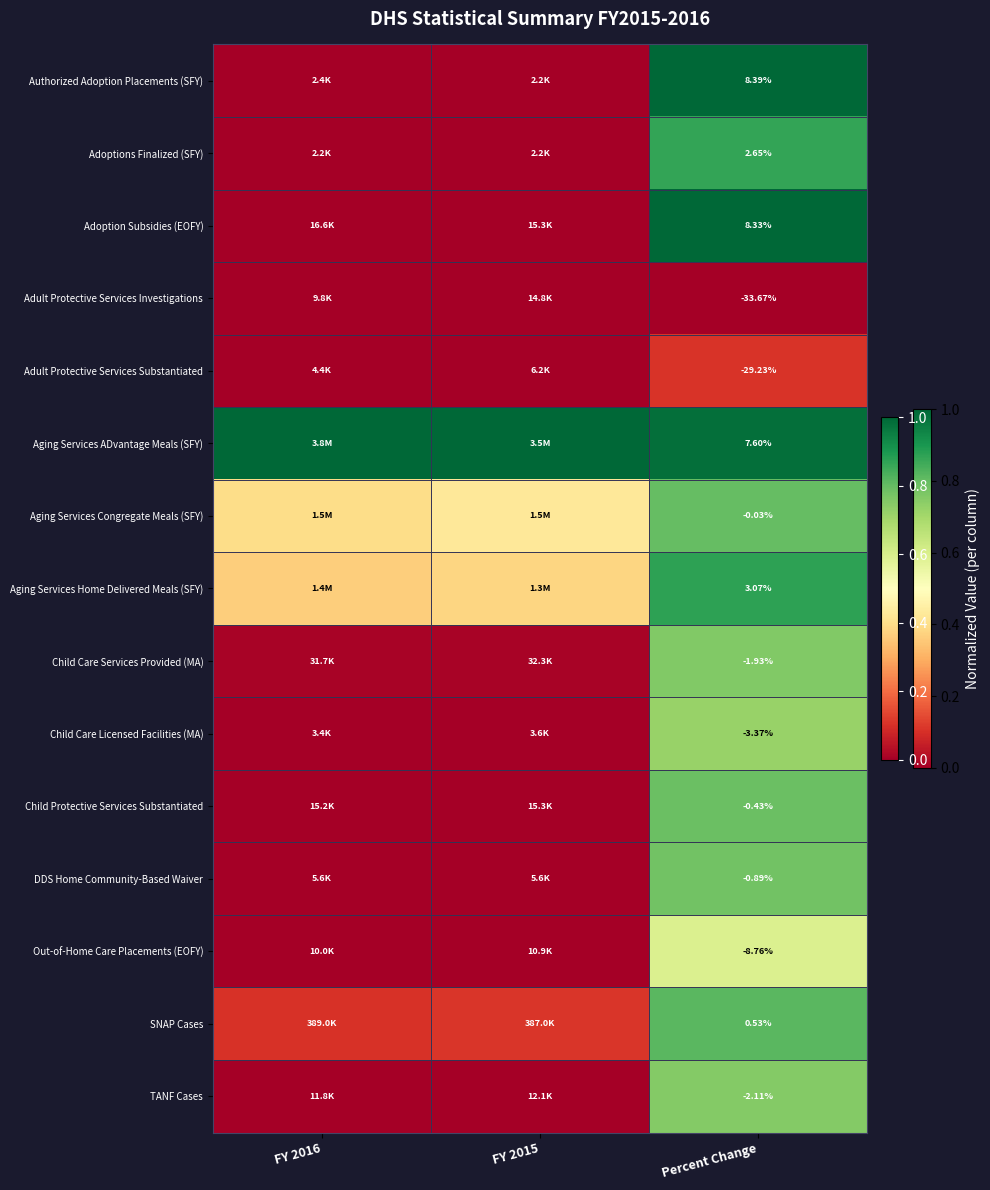

At Percent Change, list the series in order from largest to smallest.

Authorized Adoption Placements (SFY), Adoption Subsidies (EOFY), Aging Services ADvantage Meals (SFY), Aging Services Home Delivered Meals (SFY), Adoptions Finalized (SFY), SNAP Cases, Aging Services Congregate Meals (SFY), Child Protective Services Substantiated, DDS Home Community-Based Waiver, Child Care Services Provided (MA), TANF Cases, Child Care Licensed Facilities (MA), Out-of-Home Care Placements (EOFY), Adult Protective Services Substantiated, Adult Protective Services Investigations